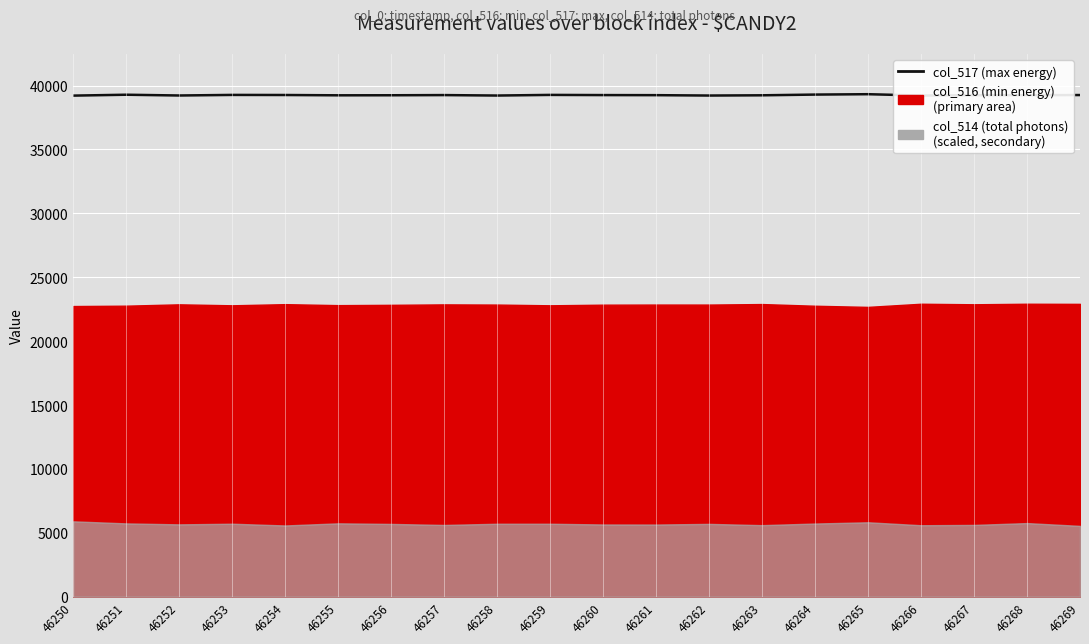

The chart shows a value of 12360 at 46263. True or false?

False